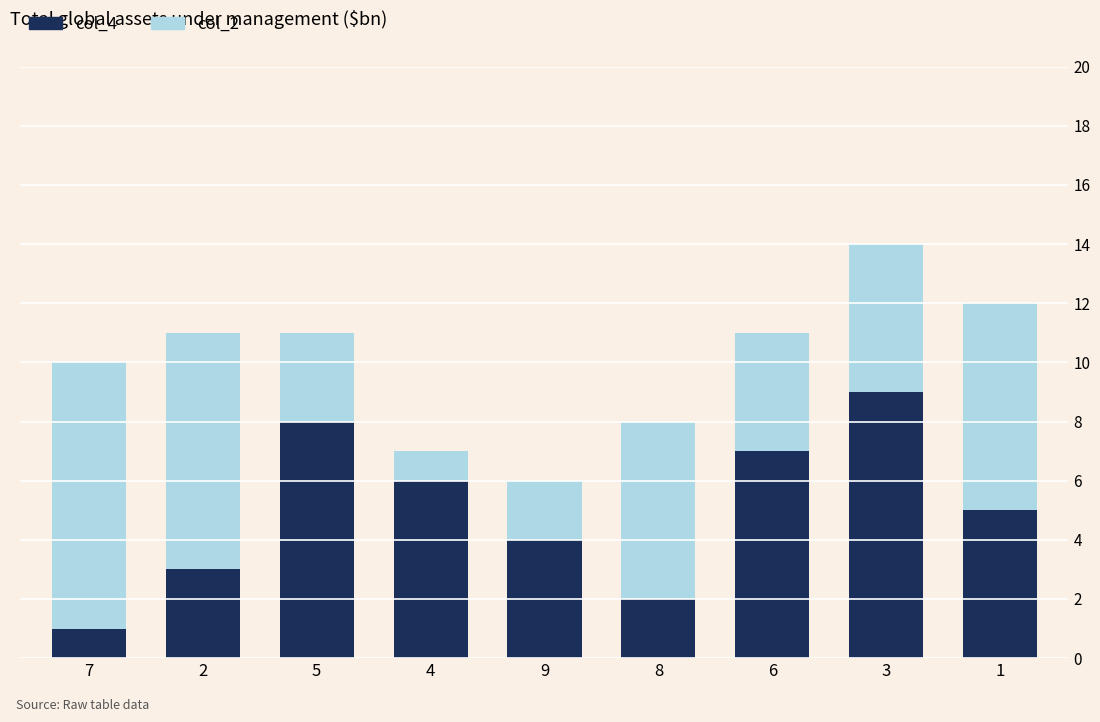

True or false: col_4 has a value of 7 at 6.

True